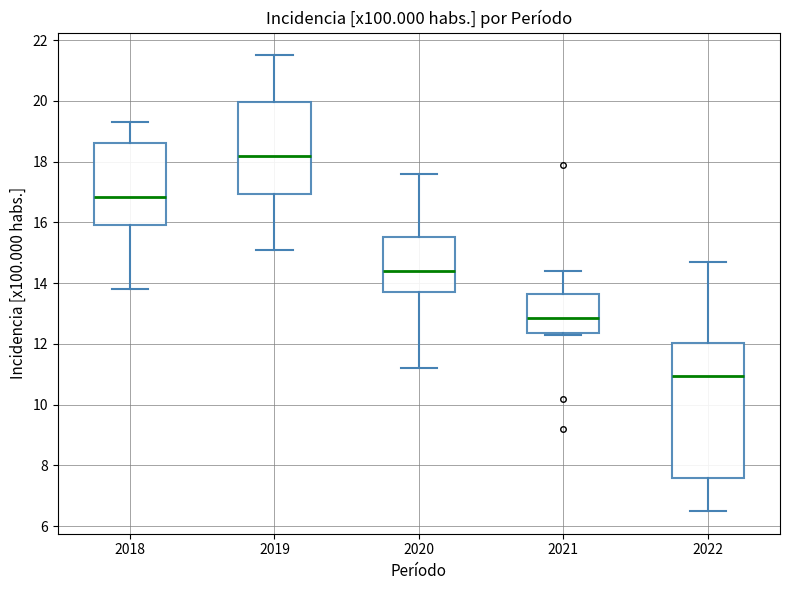

Reading left to right, transcribe this box plot: for each box, give where its median line is, the range the box spans, and where its two whiskers end, as read against the y-axis. The values are not printed on the chart, so give them approximately, as read against the axis.

2018: median 16.8, box 16.0 to 18.6, whiskers 13.8 to 19.4
2019: median 18.2, box 17.0 to 20.0, whiskers 15.2 to 21.6
2020: median 14.4, box 13.8 to 15.6, whiskers 11.2 to 17.6
2021: median 12.8, box 12.4 to 13.6, whiskers 12.4 (just below the box's lower edge) to 14.4
2022: median 11.0, box 7.6 to 12.0, whiskers 6.6 to 14.8